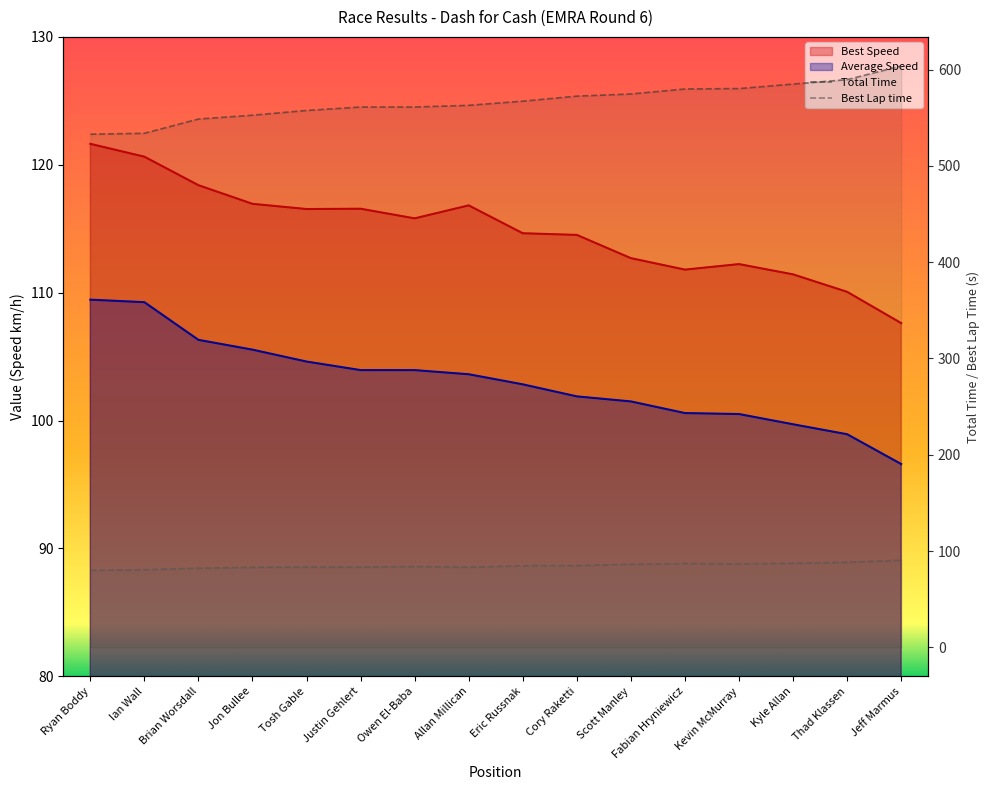

What is the difference between the Best Lap time values at Thad Klassen and Eric Russnak?

3.5